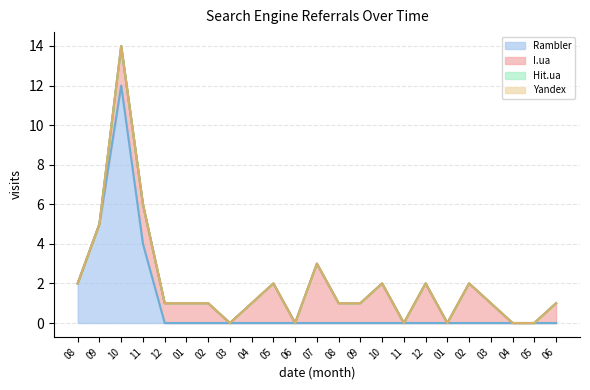

What is the label of the 19th point from the right?

2015-12